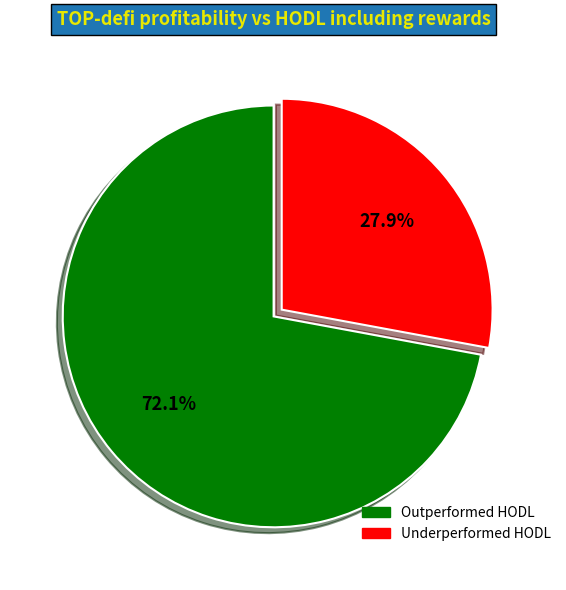

Does any single category account for the majority?

Yes